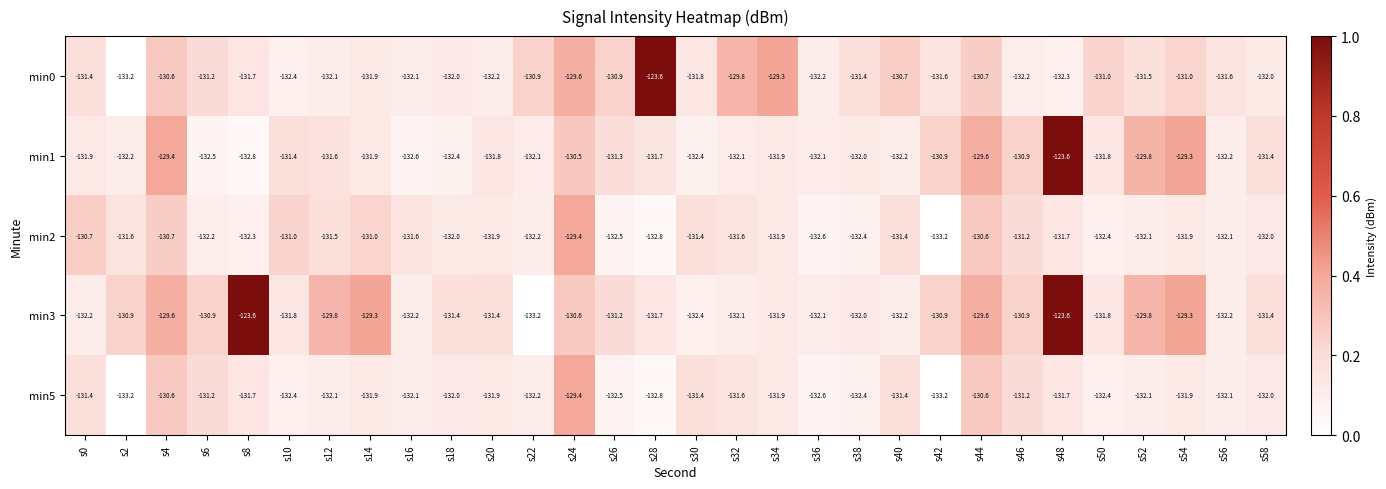

The min3 series shows -132.1 at s32. True or false?

True